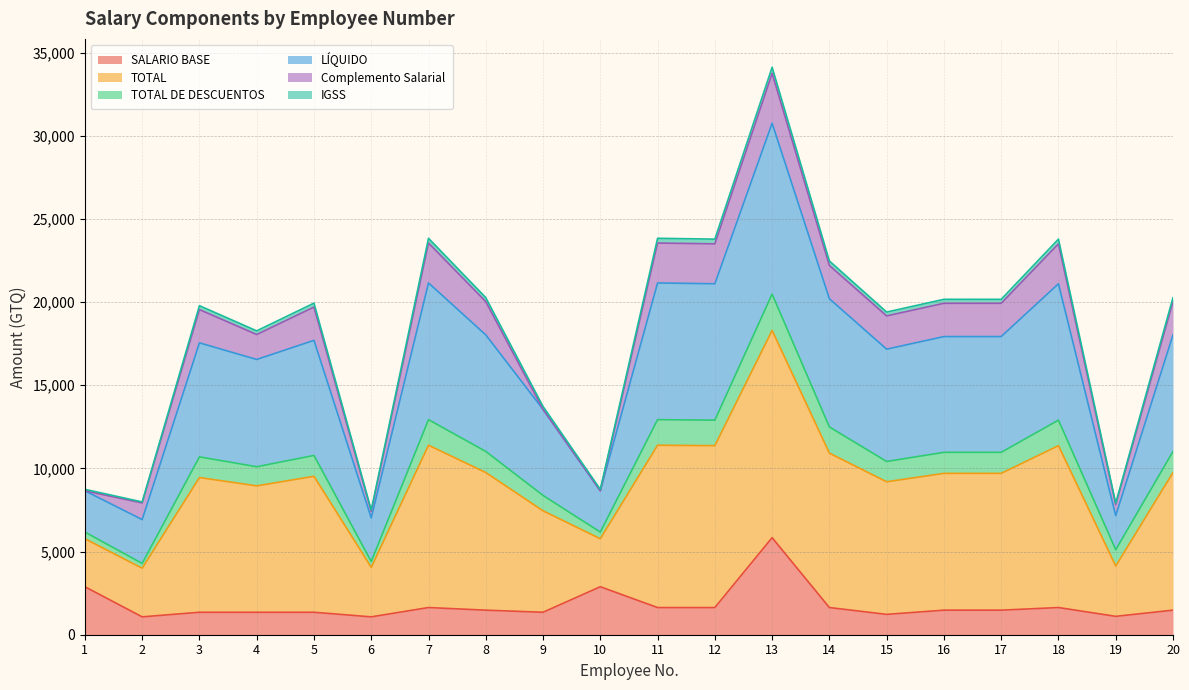

Is it true that SALARIO BASE equals 2885.0 at 1?

True